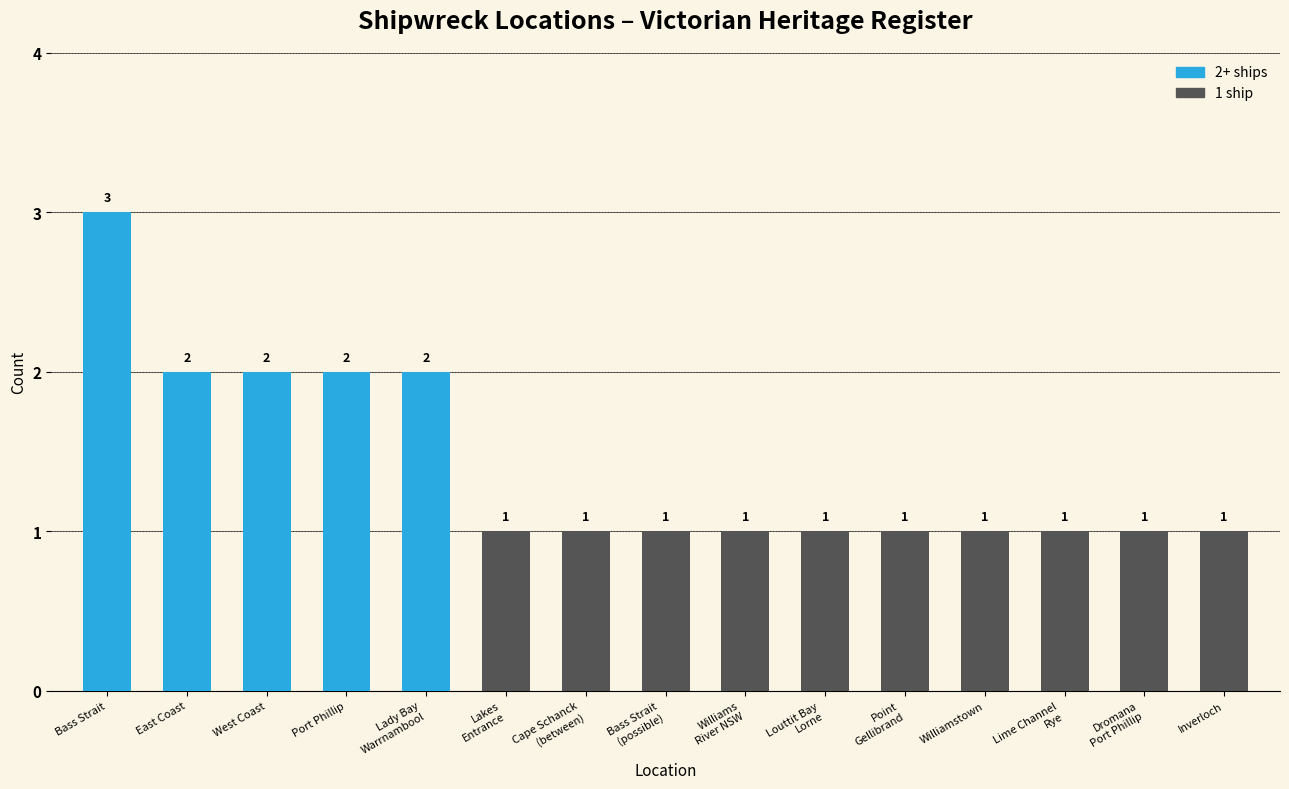

Reading left to right, transcribe all the data shown in this chart.

Bass Strait=3	East Coast=2	West Coast=2	Port Phillip=2	Lady Bay
Warrnambool=2	Lakes
Entrance=1	Cape Schanck
(between)=1	Bass Strait
(possible)=1	Williams
River NSW=1	Louttit Bay
Lorne=1	Point
Gellibrand=1	Williamstown=1	Lime Channel
Rye=1	Dromana
Port Phillip=1	Inverloch=1